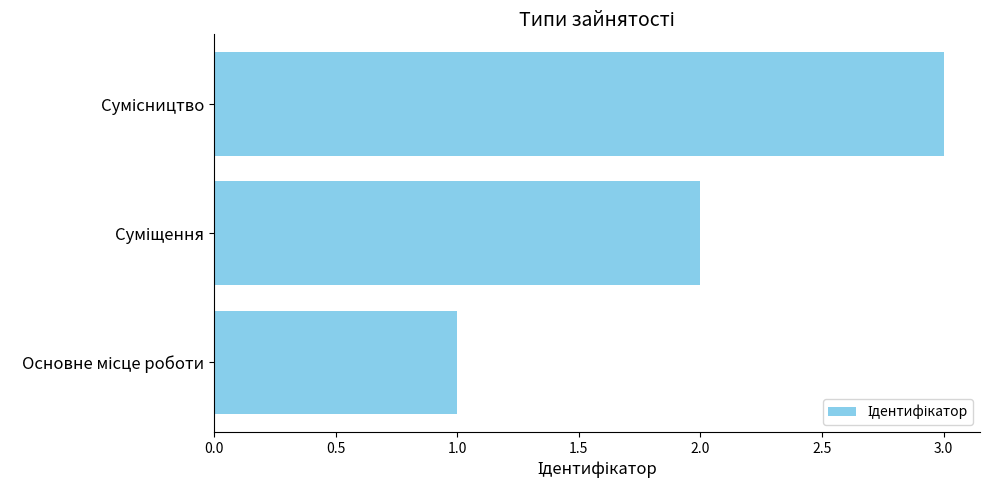

What is the sum of all values?

6